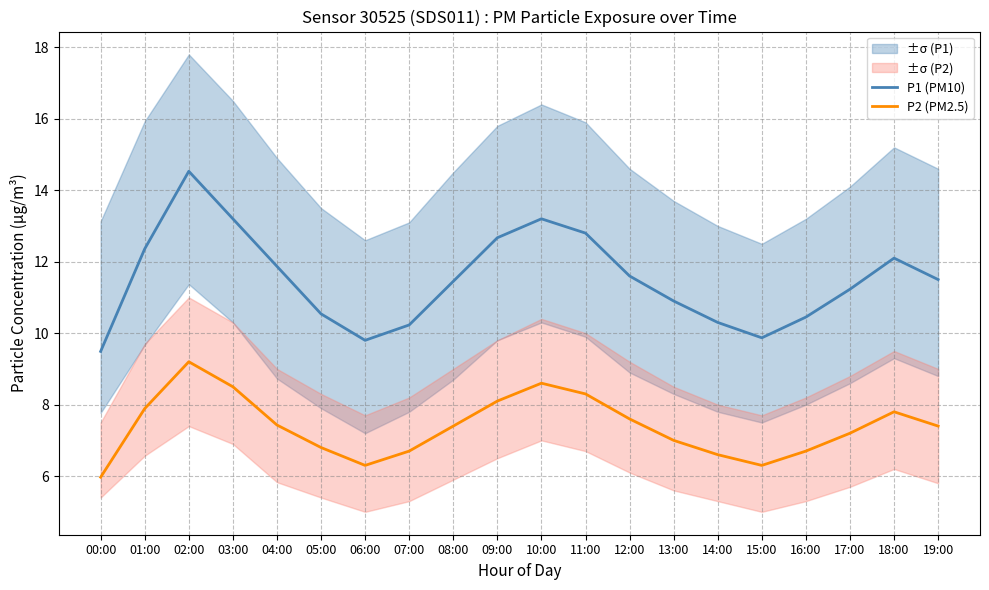

At which label is P1 (PM10) closest to 12?

18:00